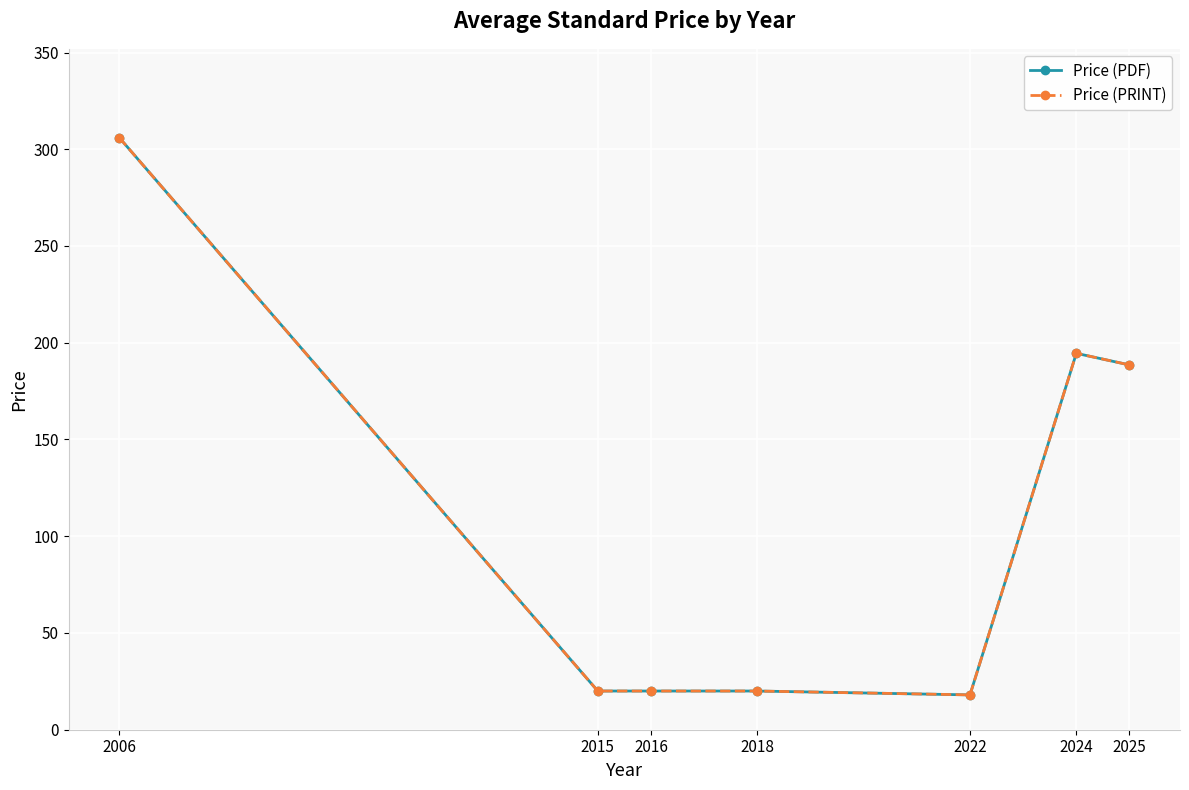

What is the average value of the Price (PDF) series?

109.6